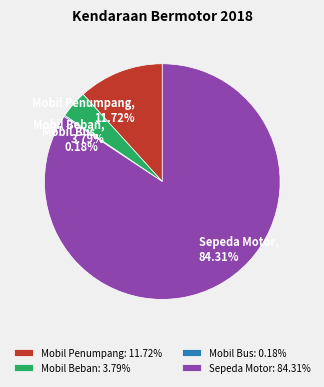

Is the sum of Mobil Penumpang and Sepeda Motor greater than half?

Yes